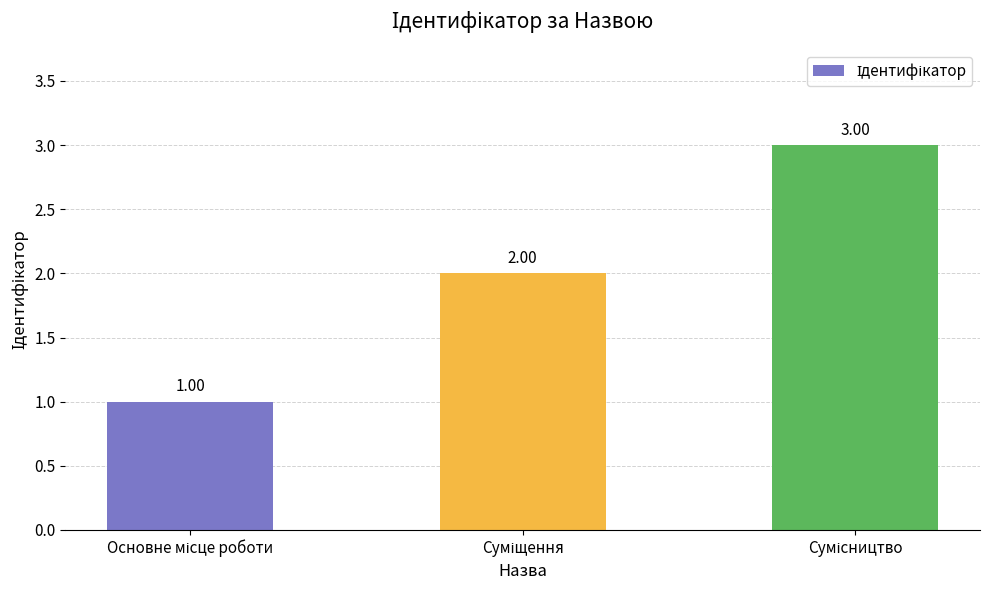

What is the sum of all values?

6